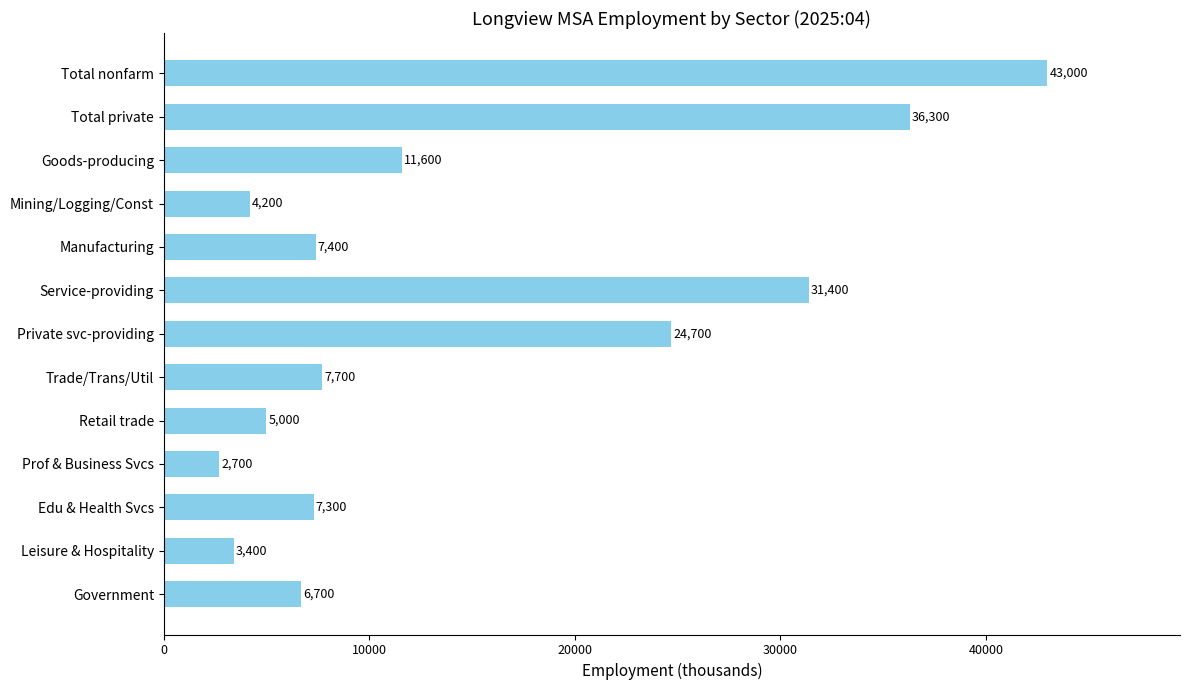

How many values are below 7400?

6